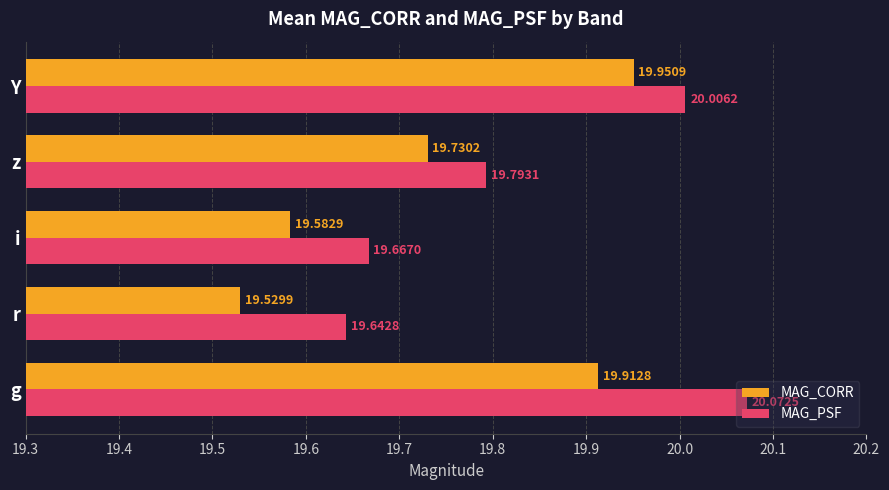

At which label does MAG_CORR reach its minimum?

r